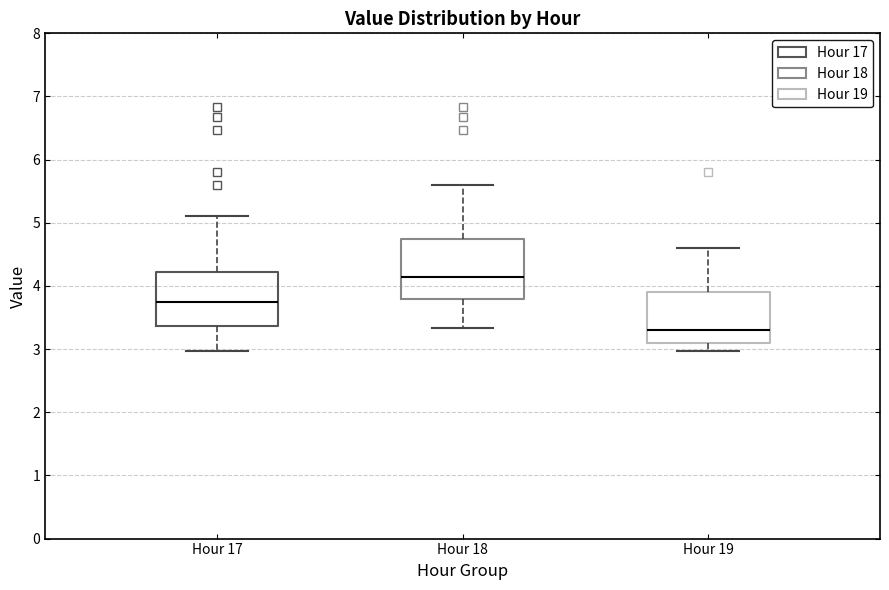

Where does the upper whisker of the box for Hour 19 end on the y-axis? The values are not printed on the chart, so give them approximately, as read against the axis.

4.6